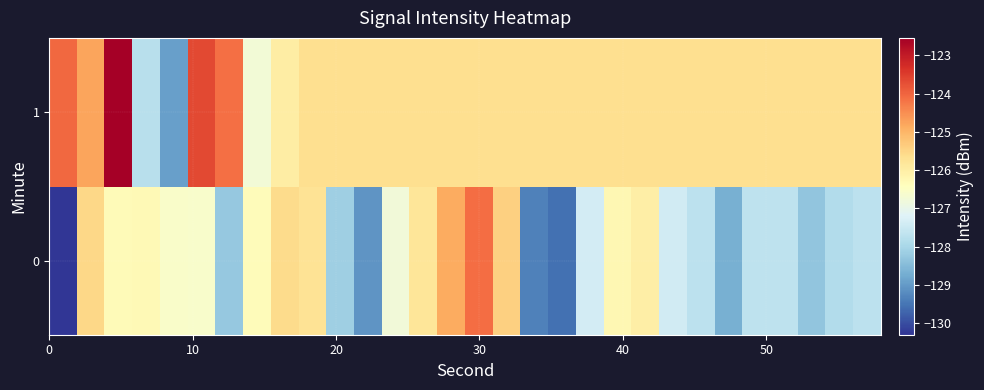

Rank the series by their maximum value, from lowest to highest.

0, 1